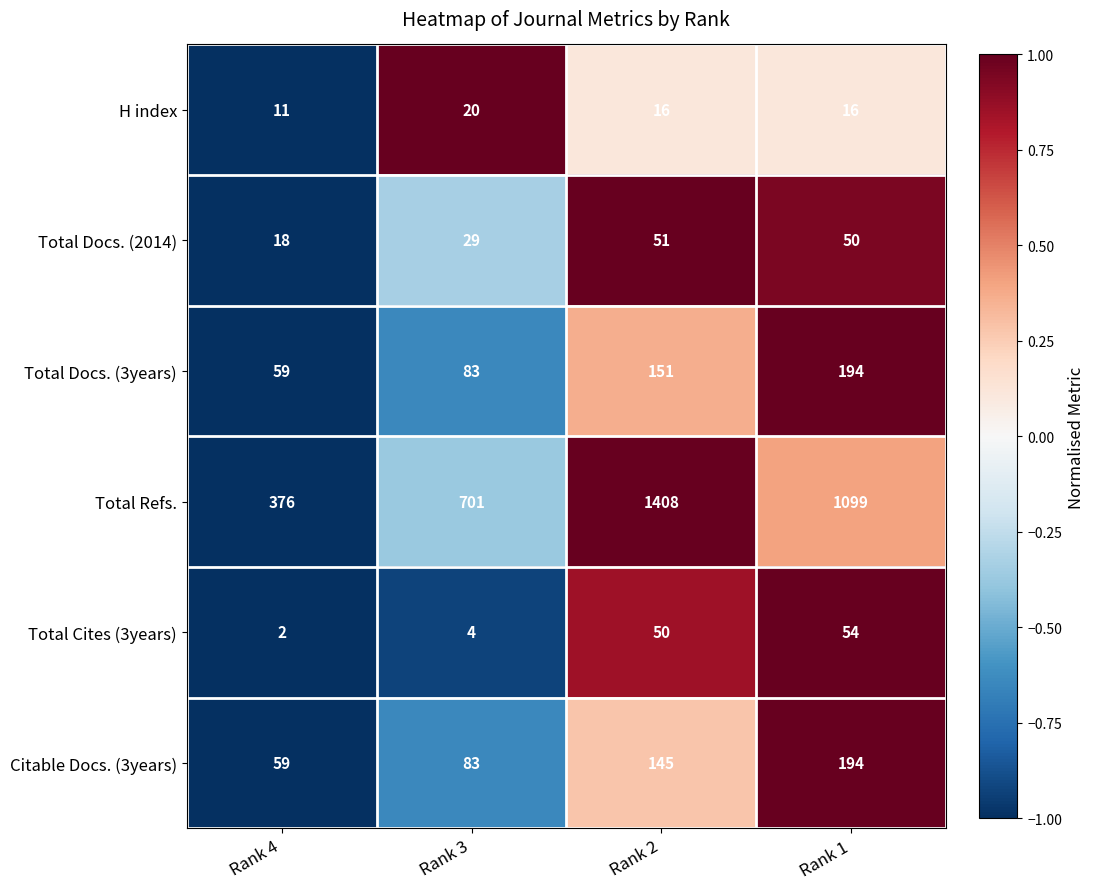

Reading left to right, transcribe all the data shown in this chart.

H index: 11	20	16	16
Total Docs. (2014): 18	29	51	50
Total Docs. (3years): 59	83	151	194
Total Refs.: 376	701	1408	1099
Total Cites (3years): 2	4	50	54
Citable Docs. (3years): 59	83	145	194